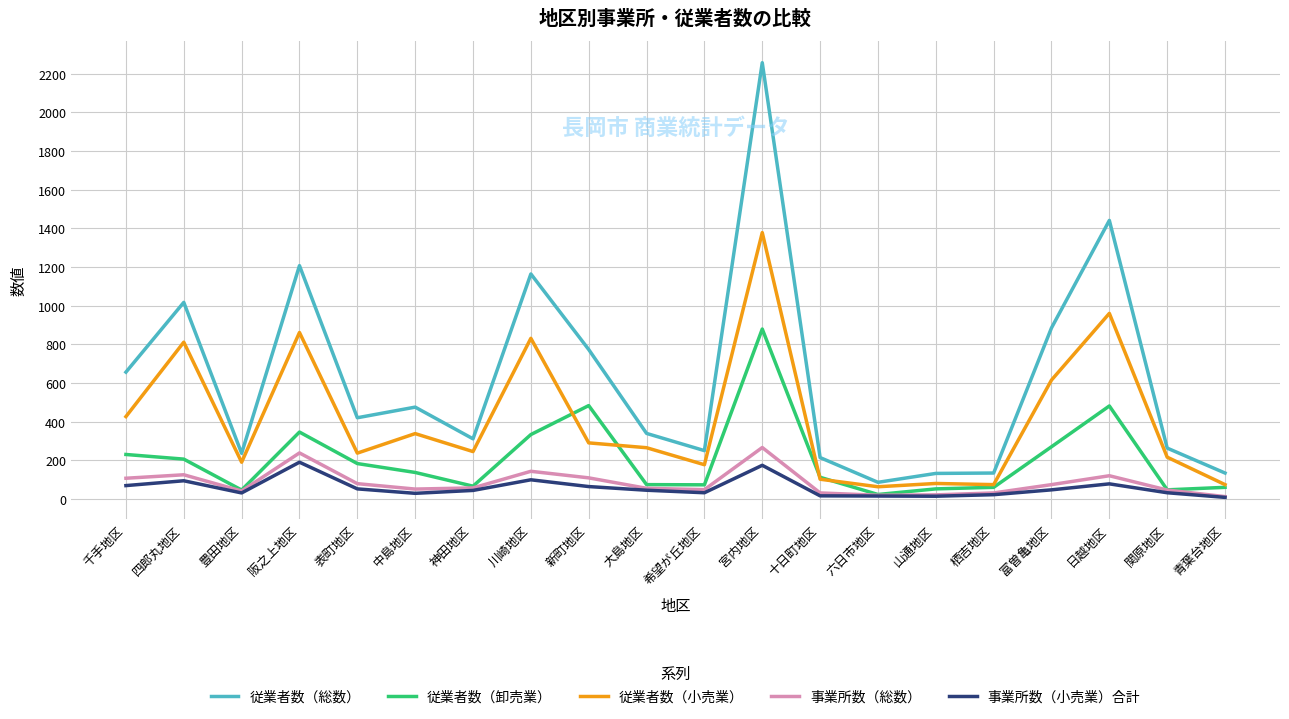

What is the difference between the highest and lowest values at 十日町地区?

198